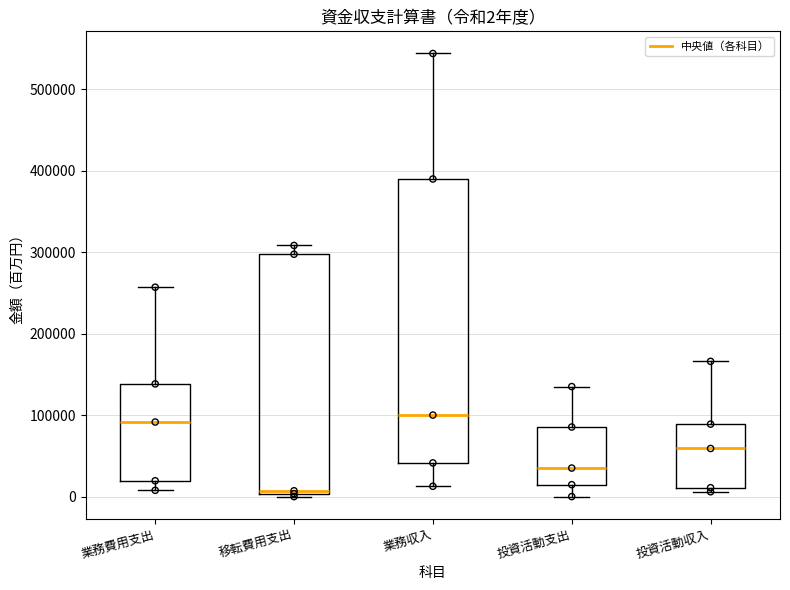

Which box is the tallest, from its lower edge to its upper edge?

業務収入